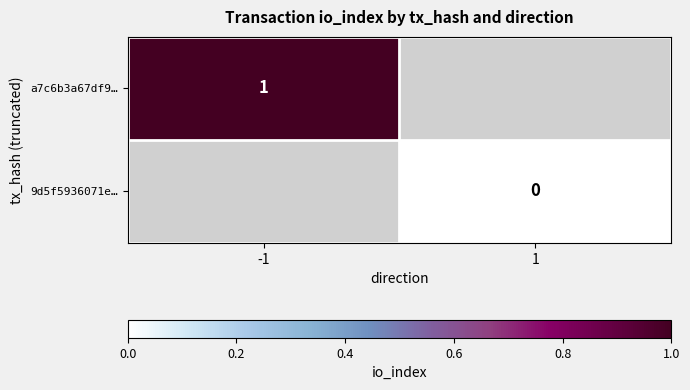

What is the greatest value displayed?

1.0